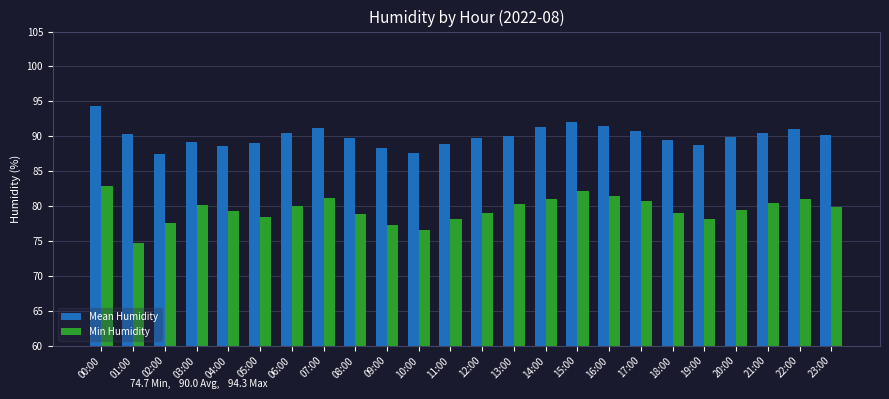

What is the difference between the Min Humidity values at 12:00 and 09:00?

1.7